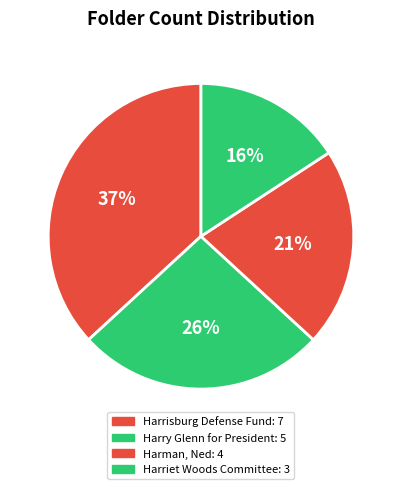

How much of the chart is everything except Harrisburg Defense Fund?

63.2%